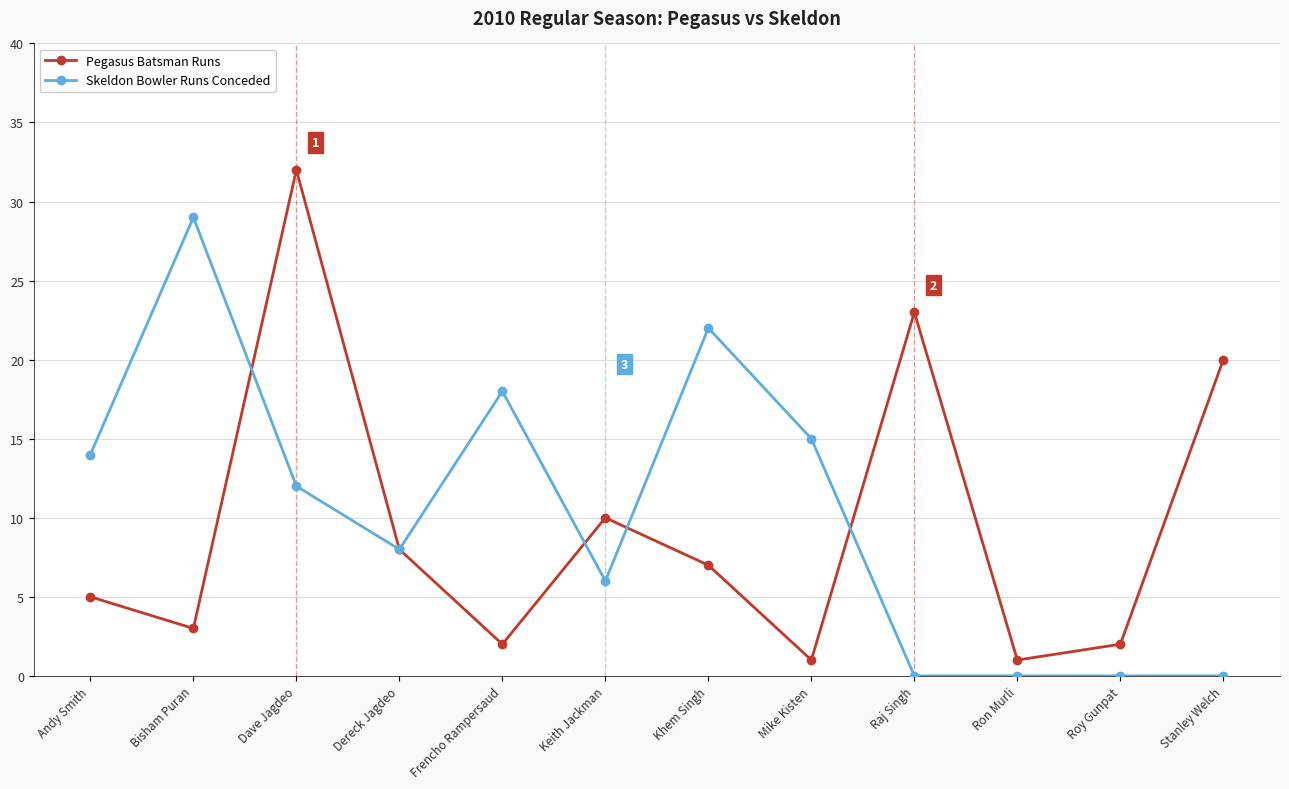

At how many categories does at least one series exceed 21?

4